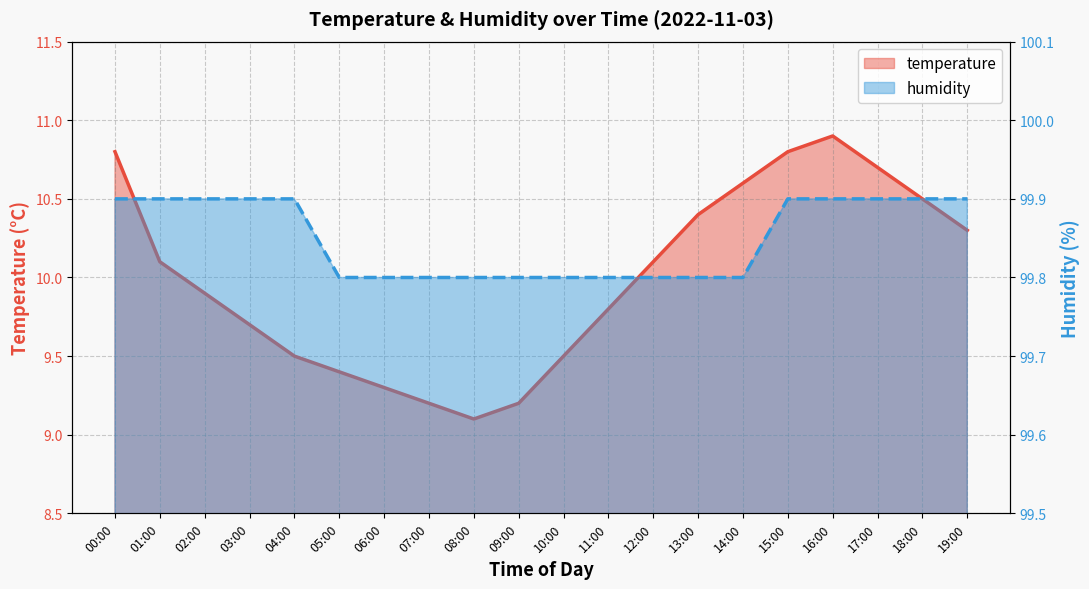

What is the label of the 11th point from the left?

10:00